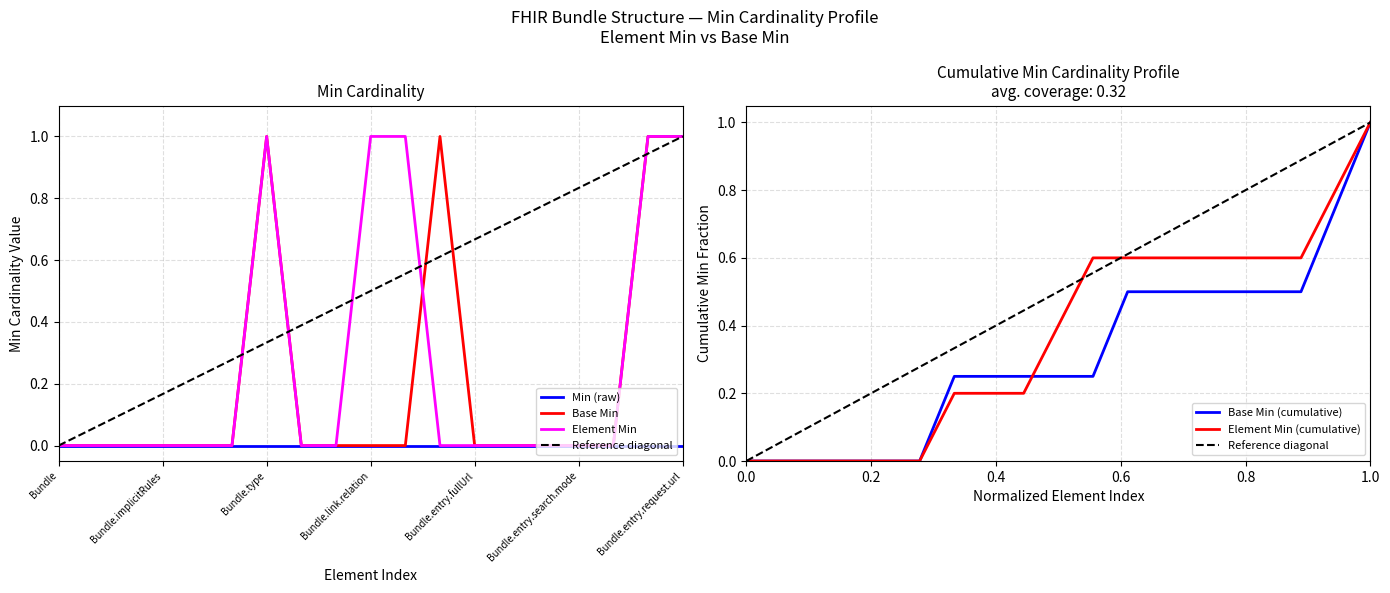

What is the label of the 4th point from the left?

Bundle.implicitRules